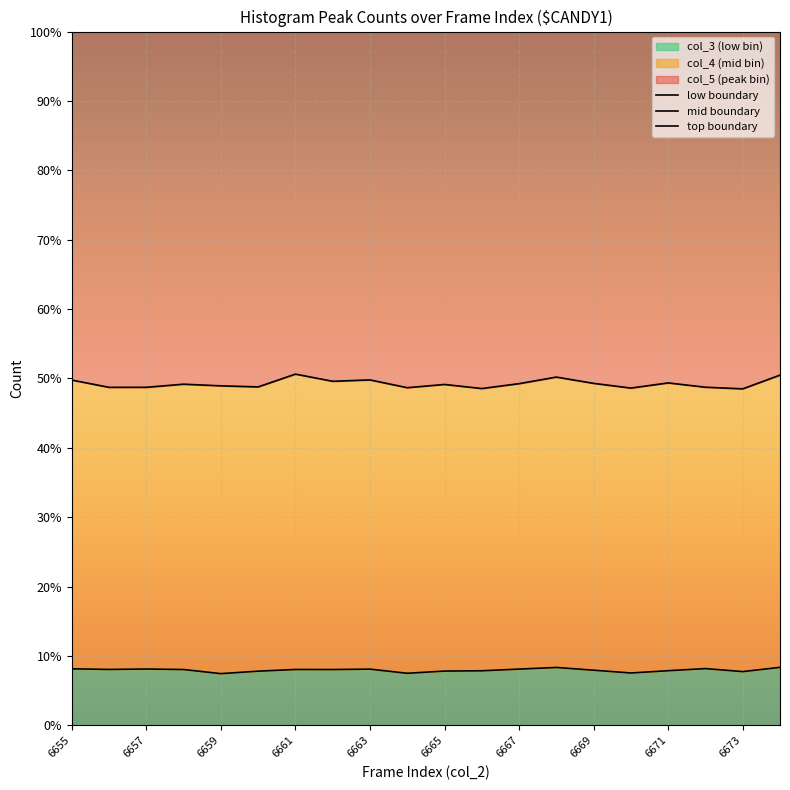

True or false: mid boundary and top boundary intersect in this chart.

False